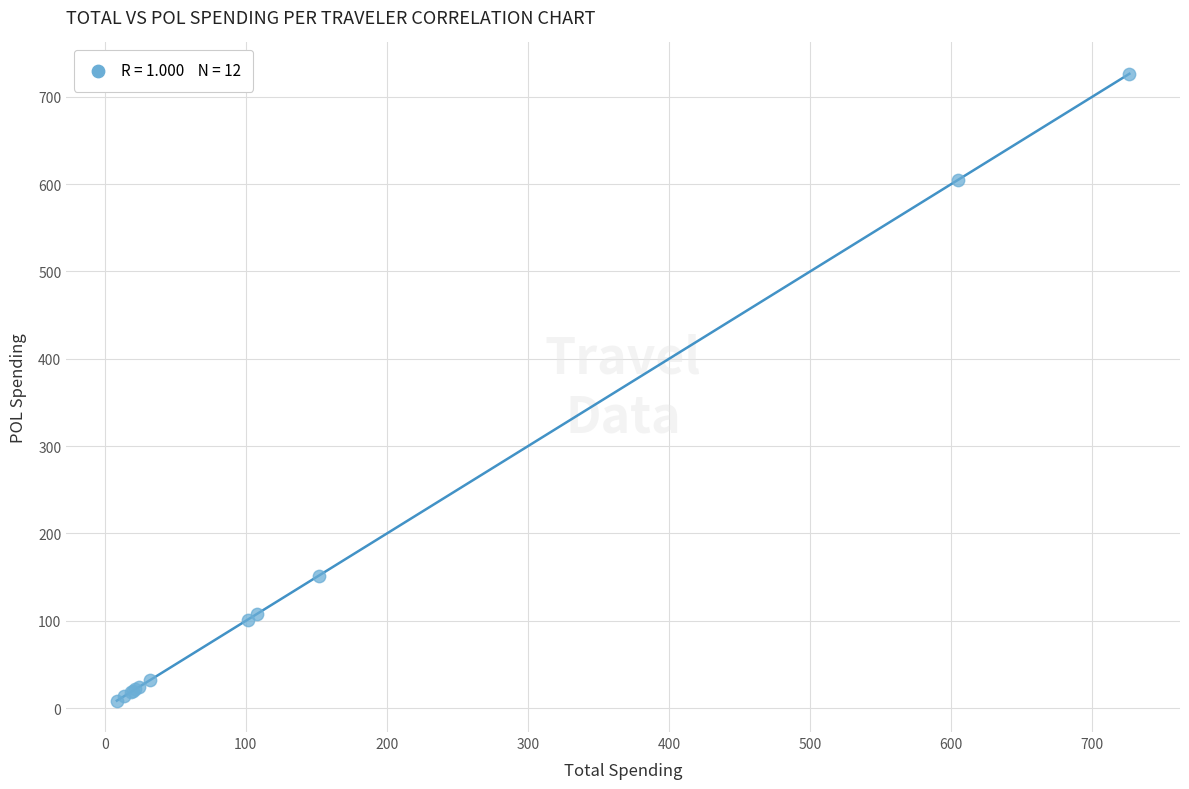

What Y value in the scatter plot is closest to 367?

151.6